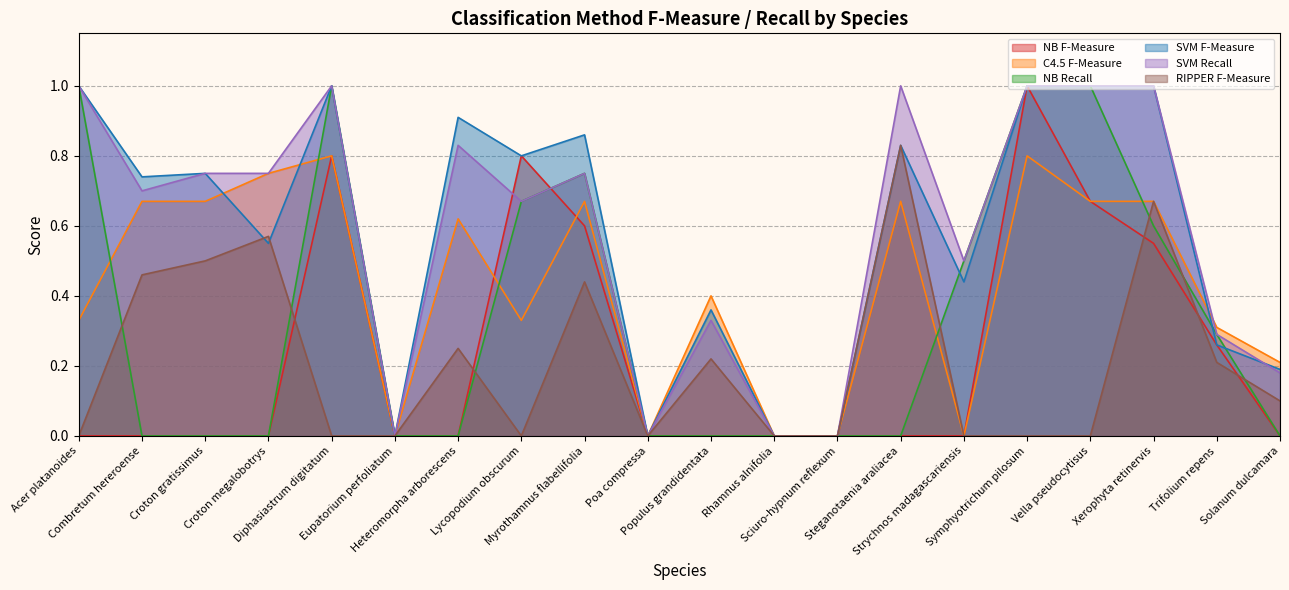

Does the chart display data point markers on the line(s)?

No